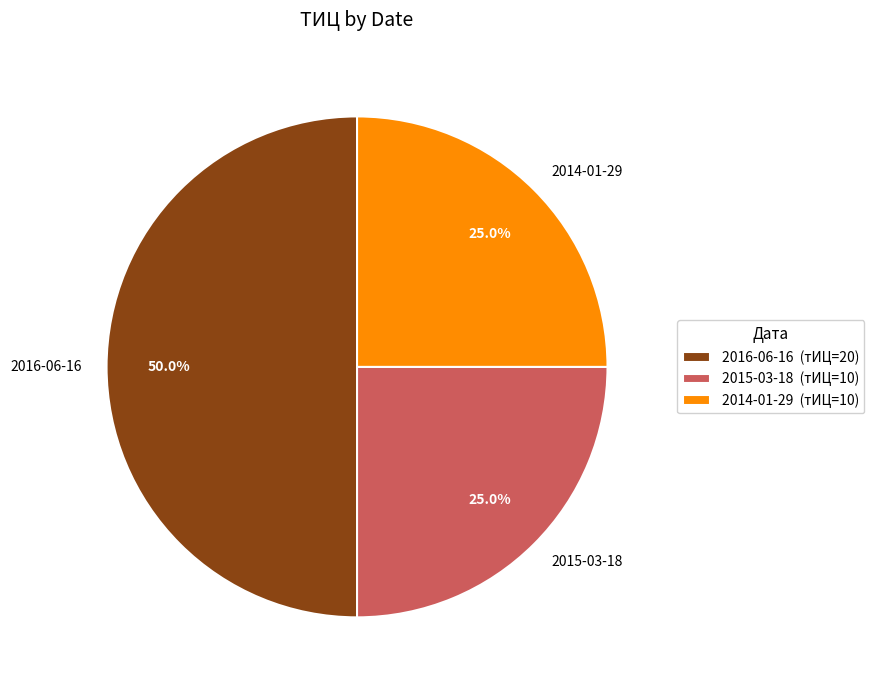

How much of the chart is everything except 2016-06-16?

50.0%